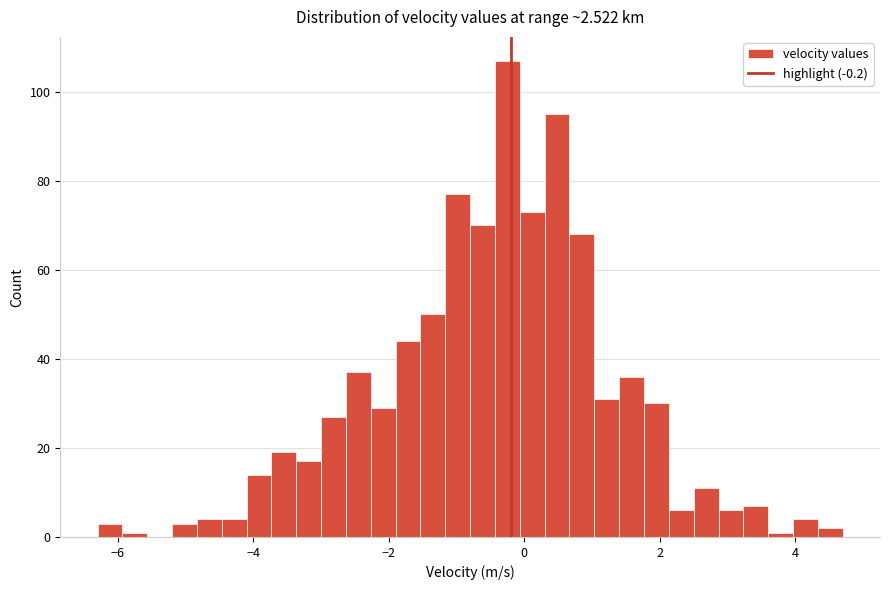

Around what value on the x-axis is the tallest bar? Give the approximate position of its centre, as read against the axis.

-0.2